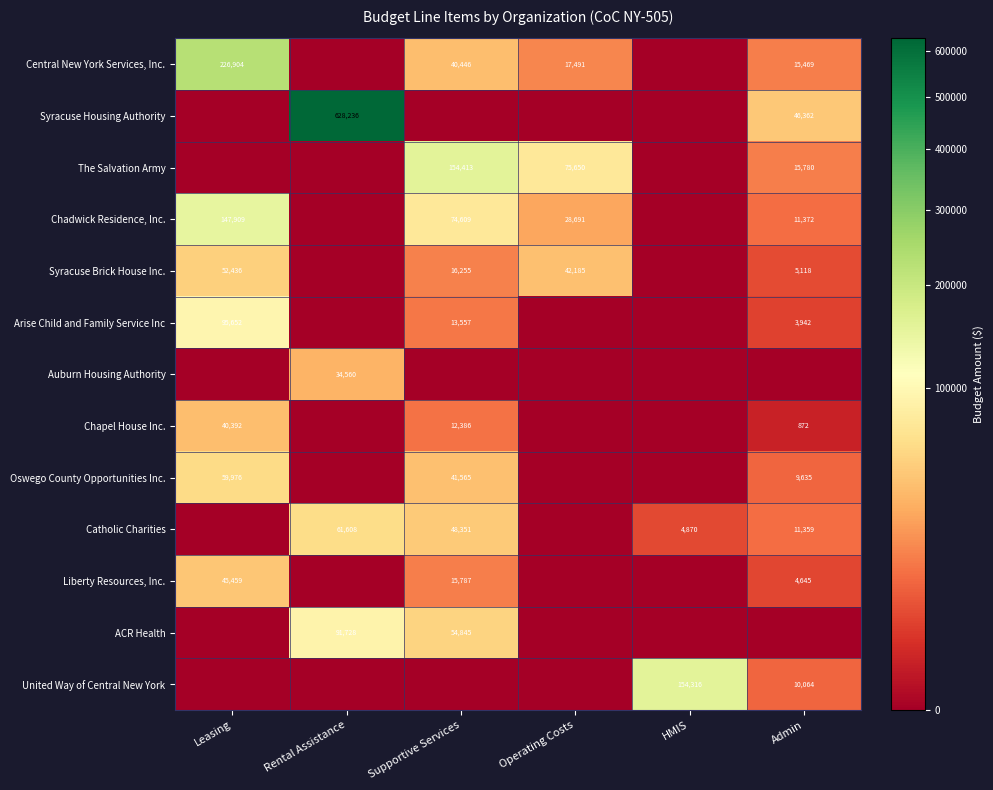

True or false: Chapel House Inc. has a value of 40392 at Leasing.

True